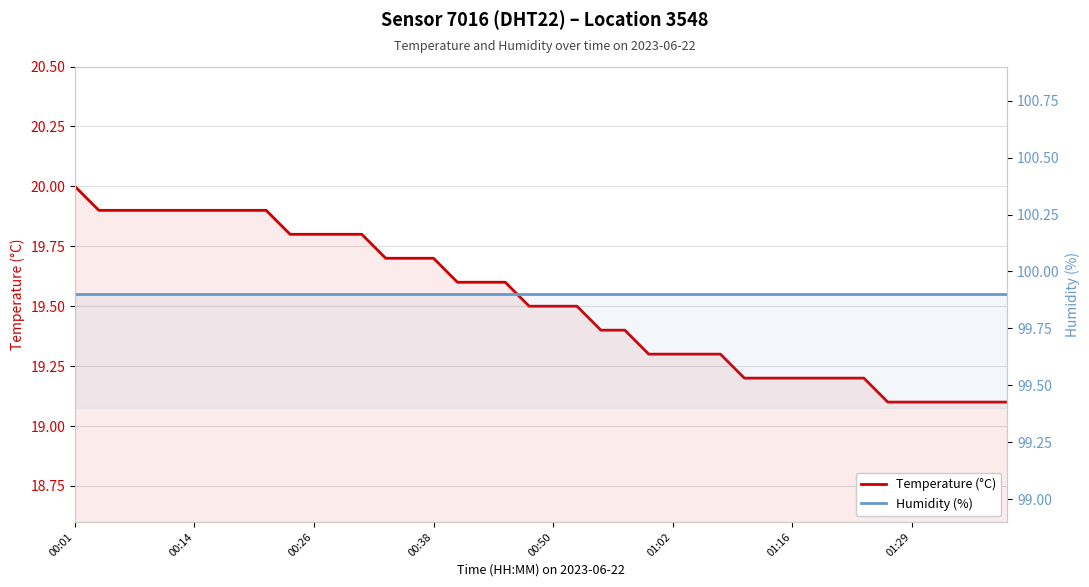

Which category has the highest value in the Temperature (°C) series?

00:01